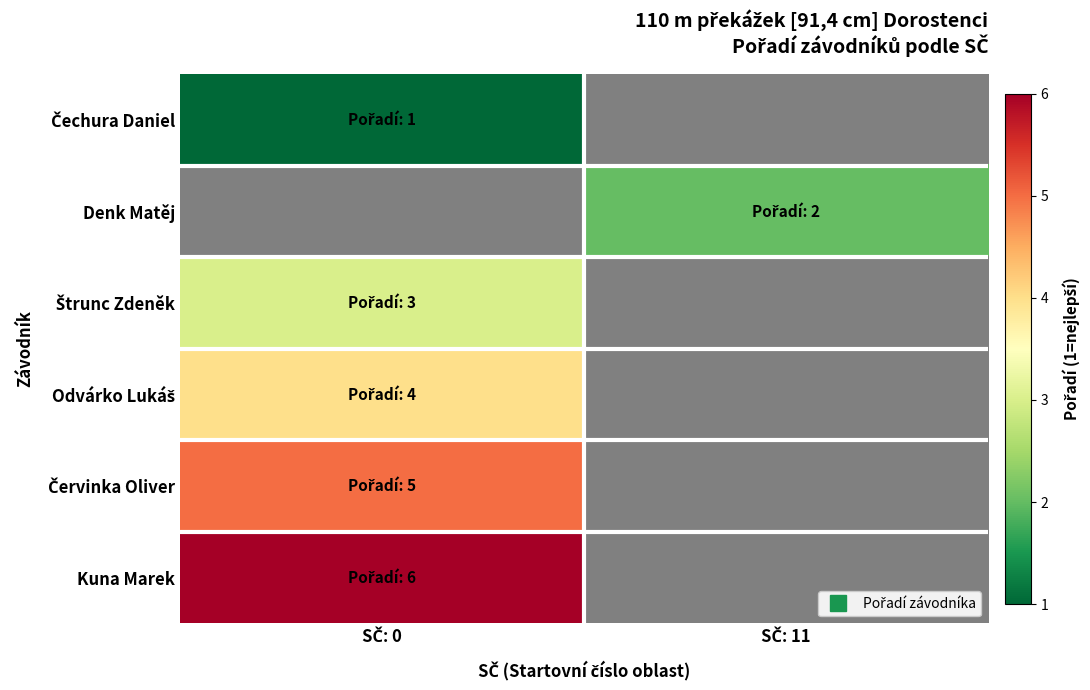

Which label corresponds to the largest value in the chart?

SČ: 0